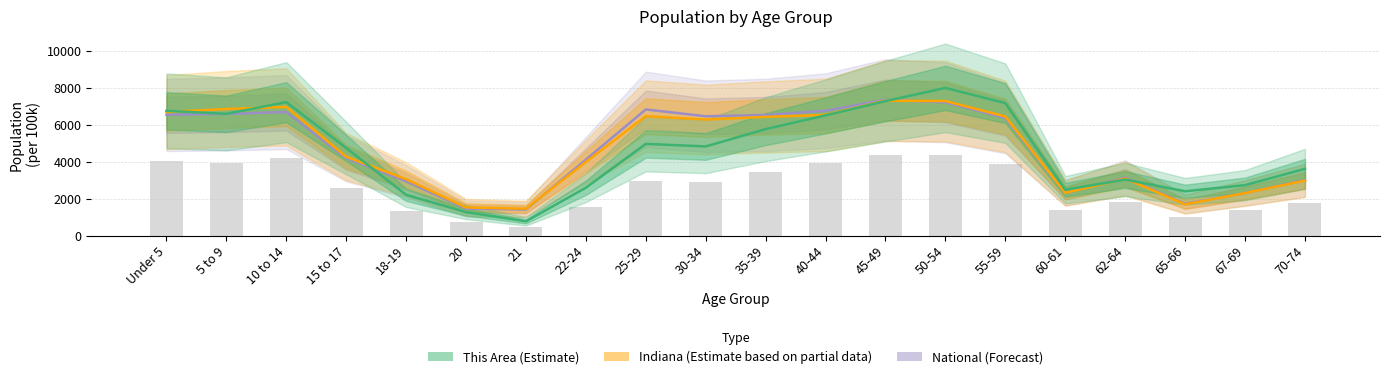

Is the value of Indiana at 60-61 greater than the value of This Area at 62-64?

No